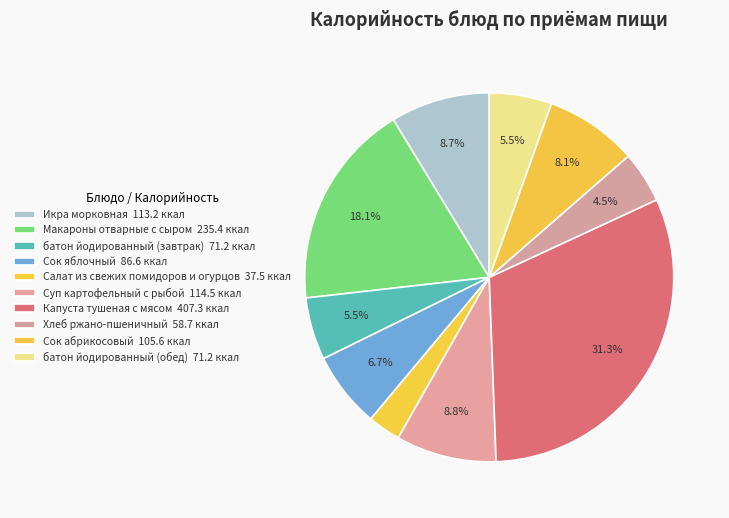

Is it true that батон йодированный (обед) is 1% of the pie?

False